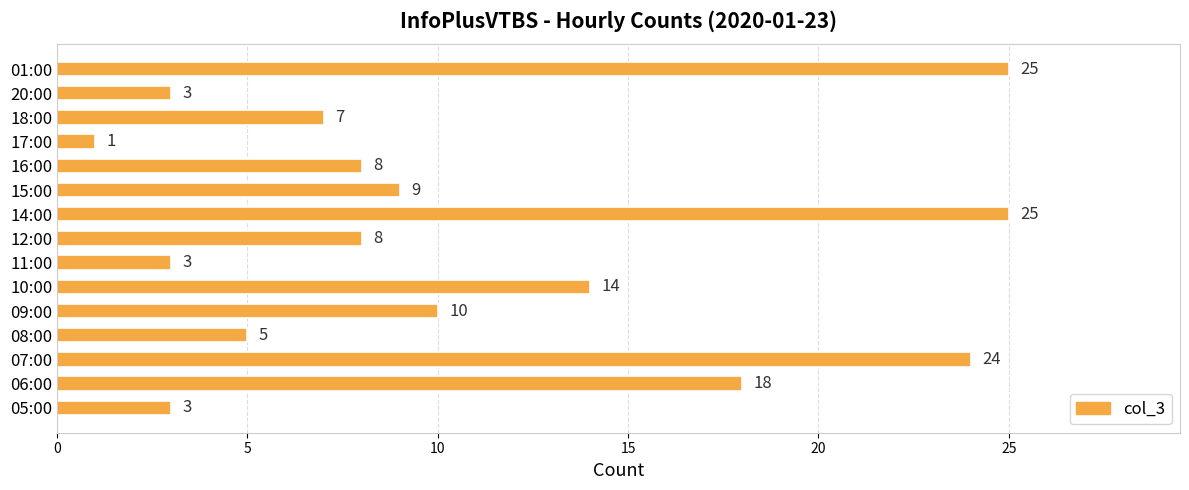

Are the bars grouped side by side (vs. stacked)?

No